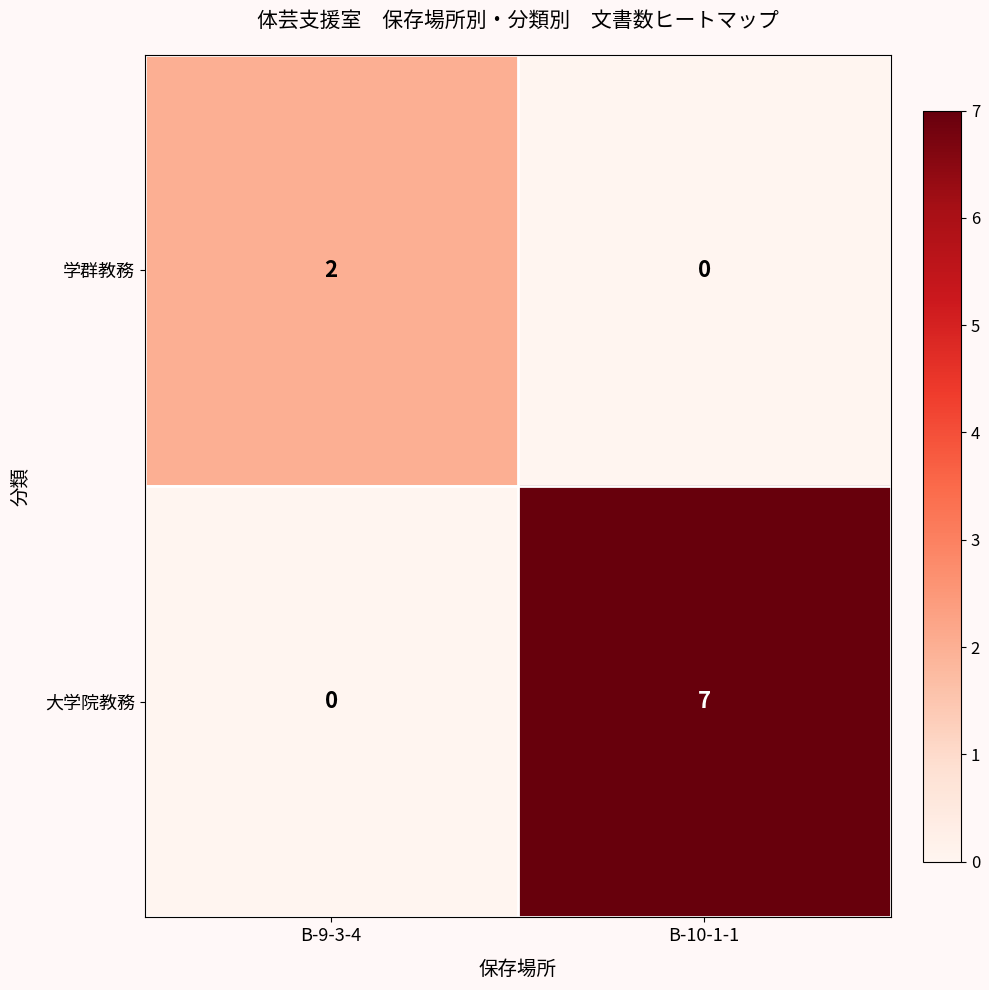

Reading left to right, list all the values displayed in this chart.

学群教務: B-9-3-4=2	B-10-1-1=0
大学院教務: B-9-3-4=0	B-10-1-1=7